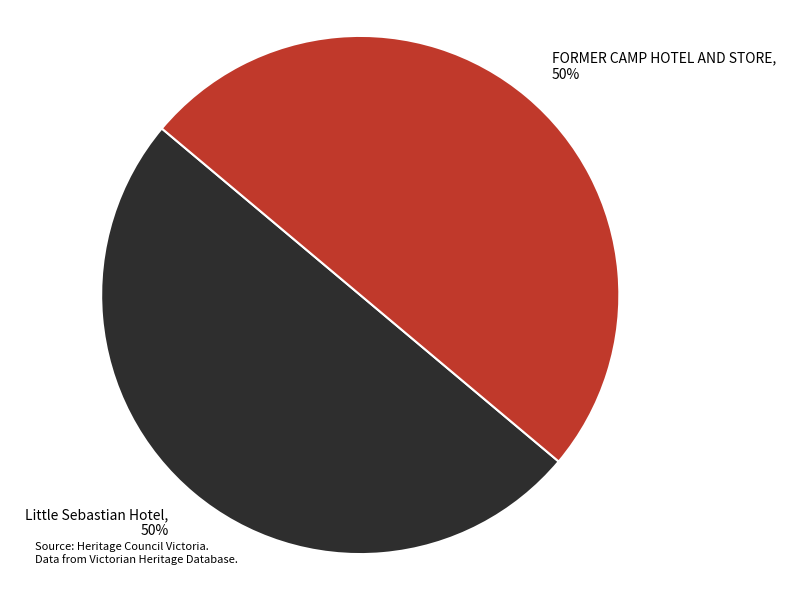

Combined, do FORMER CAMP HOTEL AND STORE and Little Sebastian Hotel account for over 50%?

Yes